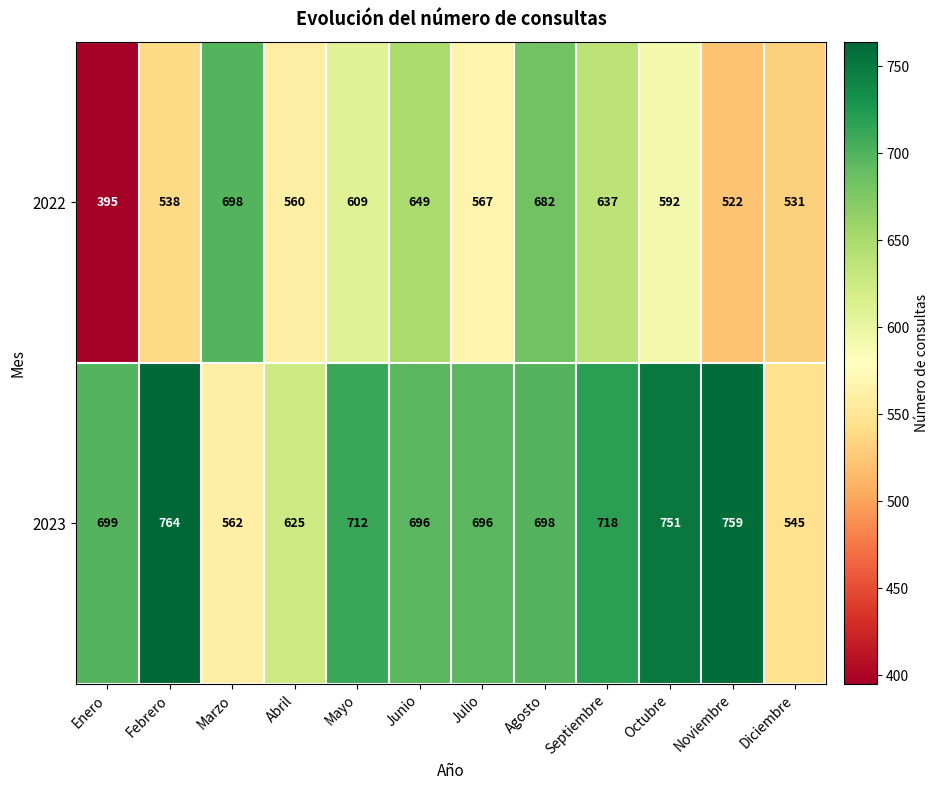

Which series has the largest total across all categories?

2023